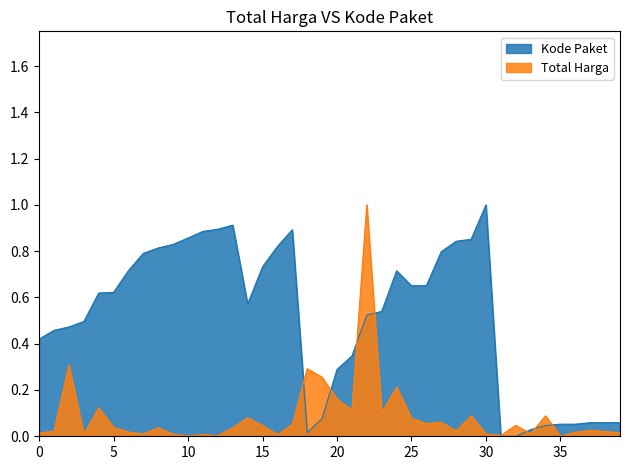

At which label does Total Harga reach its minimum?

35